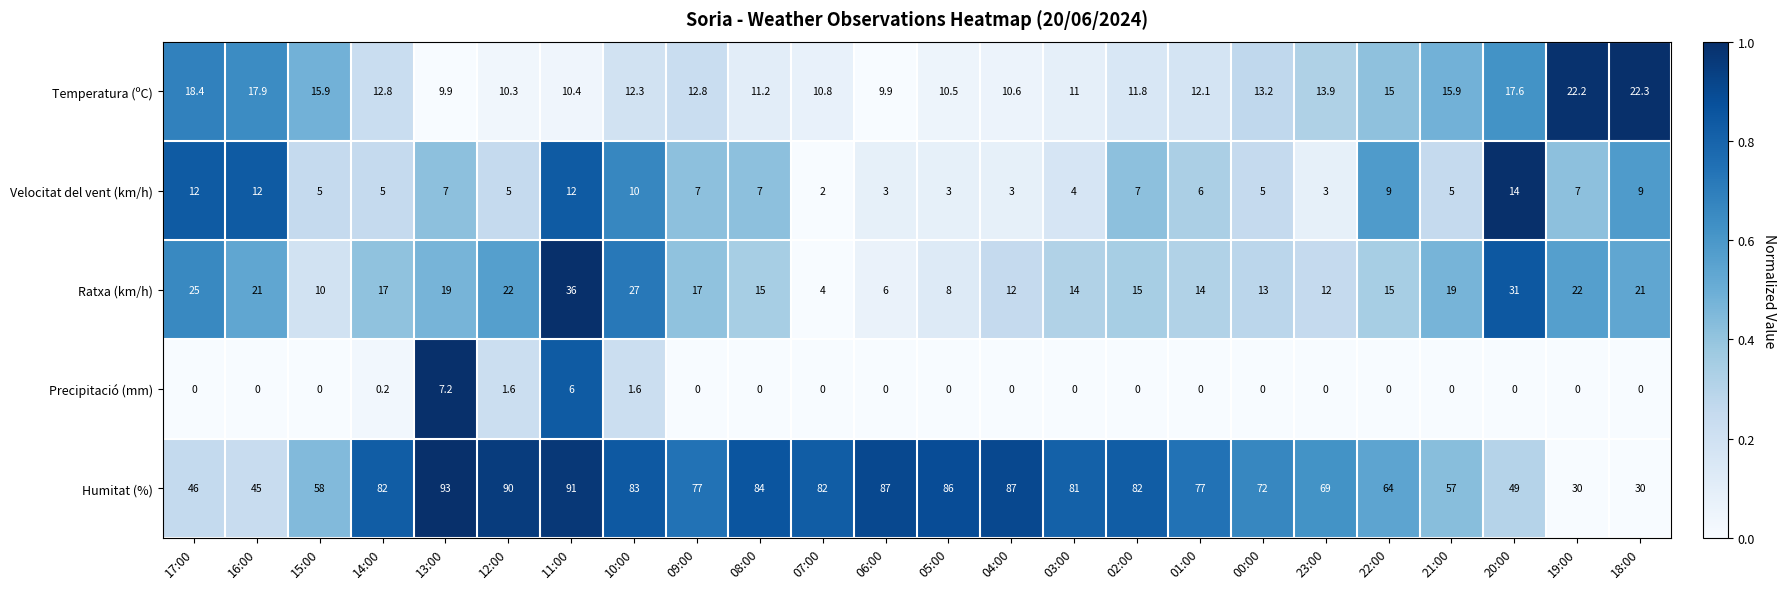

What is the difference between the maximum and minimum values in the Temperatura (ºC) series?

12.4